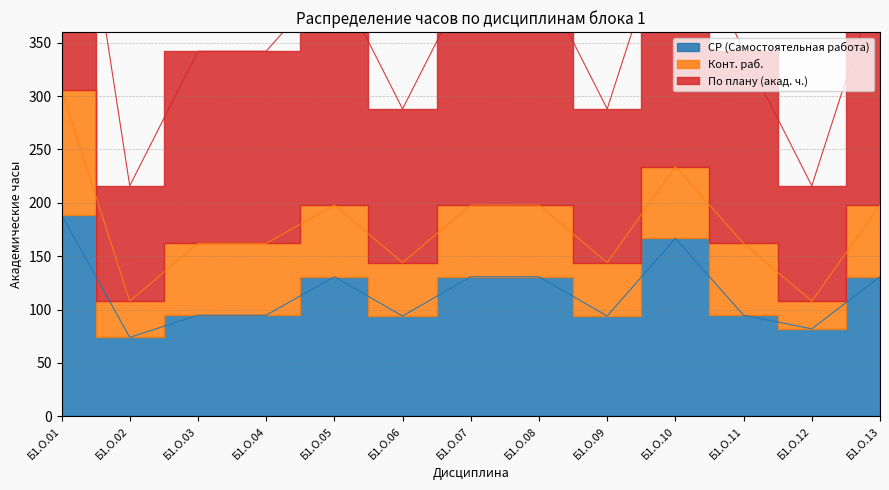

Does the chart display data point markers on the line(s)?

No